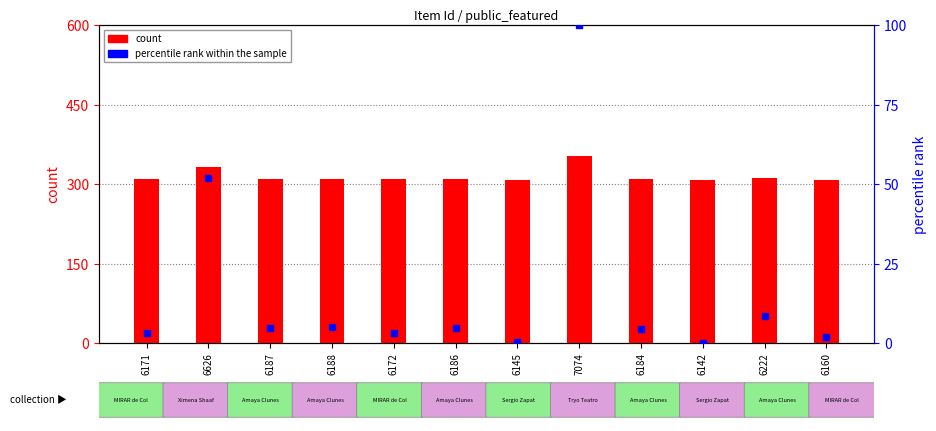

What is the total value across all series at 6172?

311.8